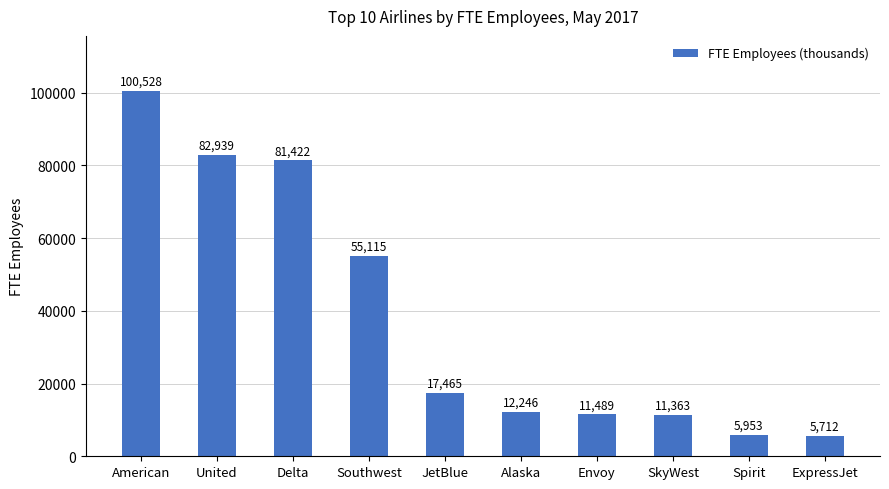

What is the greatest value displayed?

100528